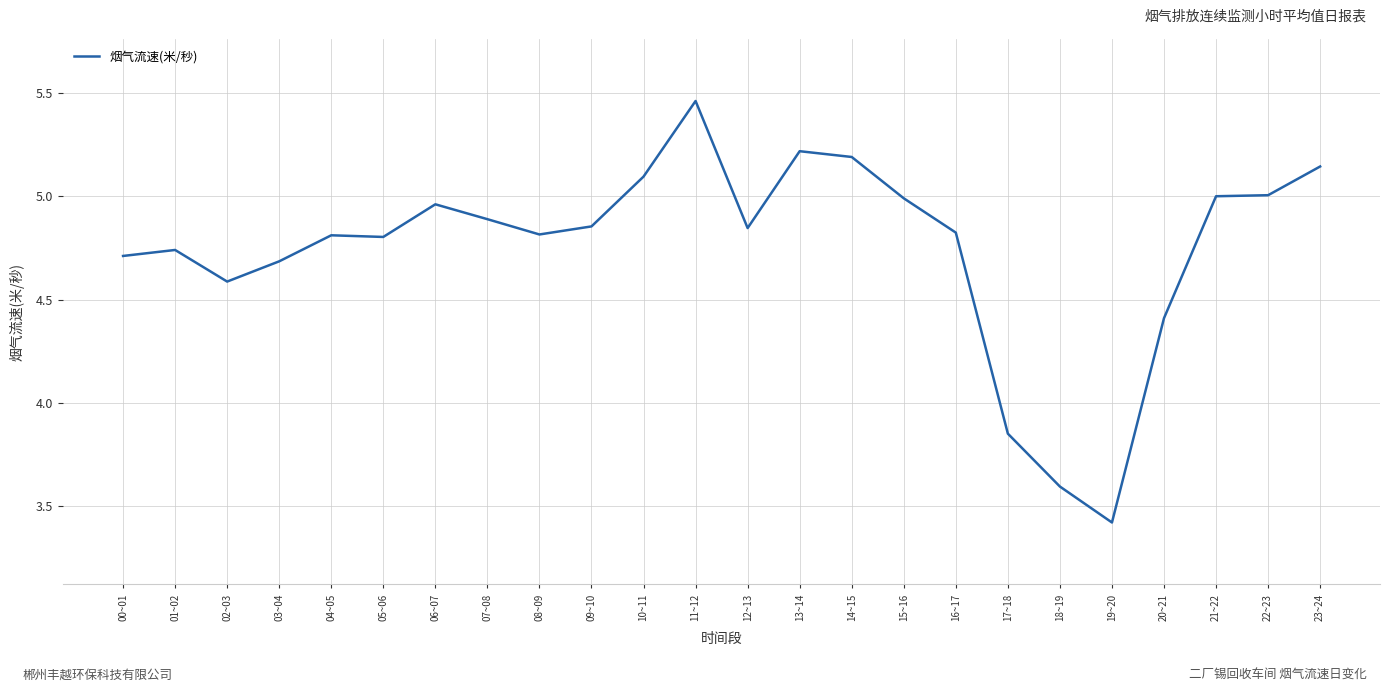

Where is the first local minimum?

02~03